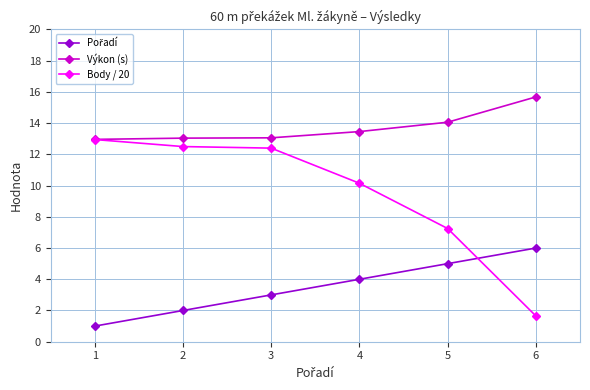

What is the lowest value of the Výkon (s) series?

13.0